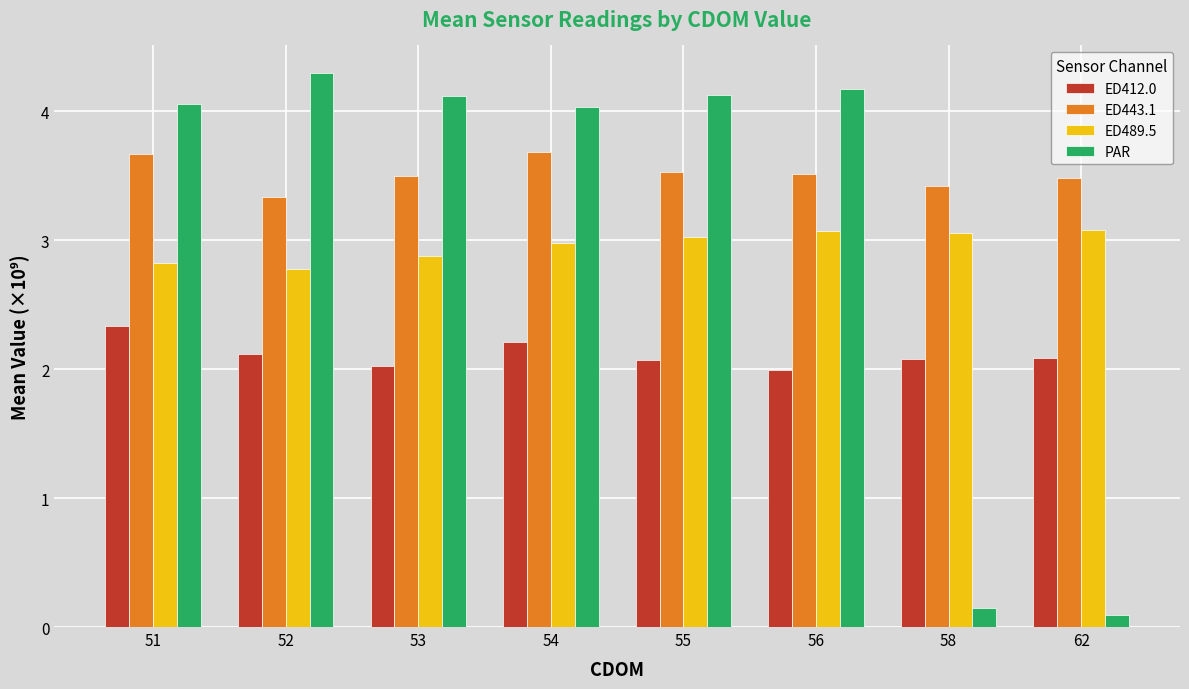

What is the difference between the maximum and minimum values in the PAR series?

4.2